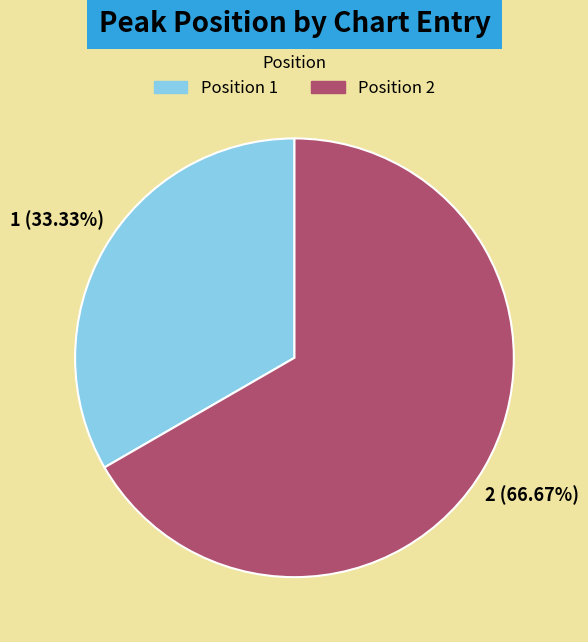

Is there any slice that represents more than half of the pie?

Yes